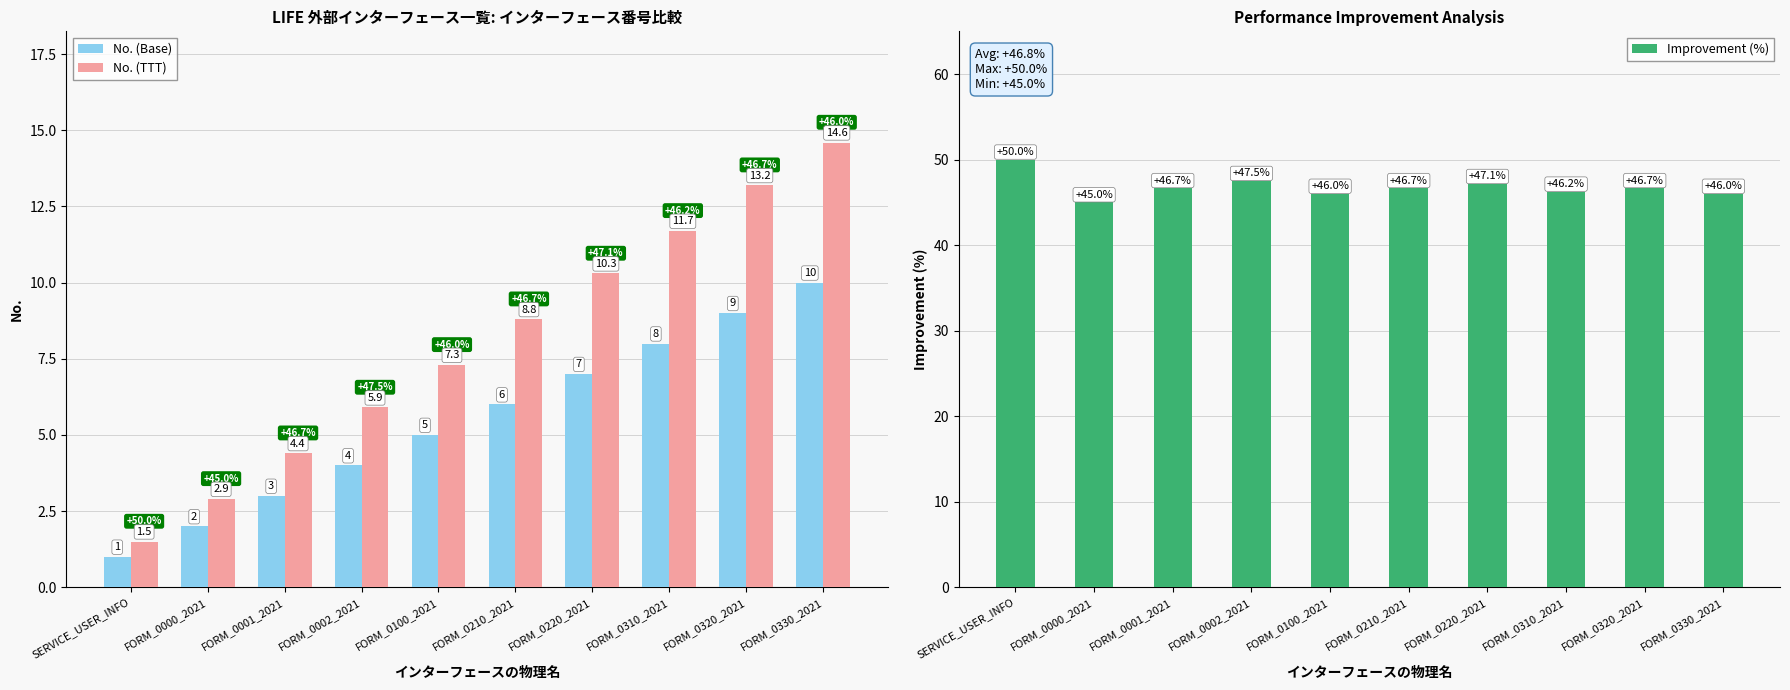

What is the total value across all series at FORM_0320_2021?

68.9